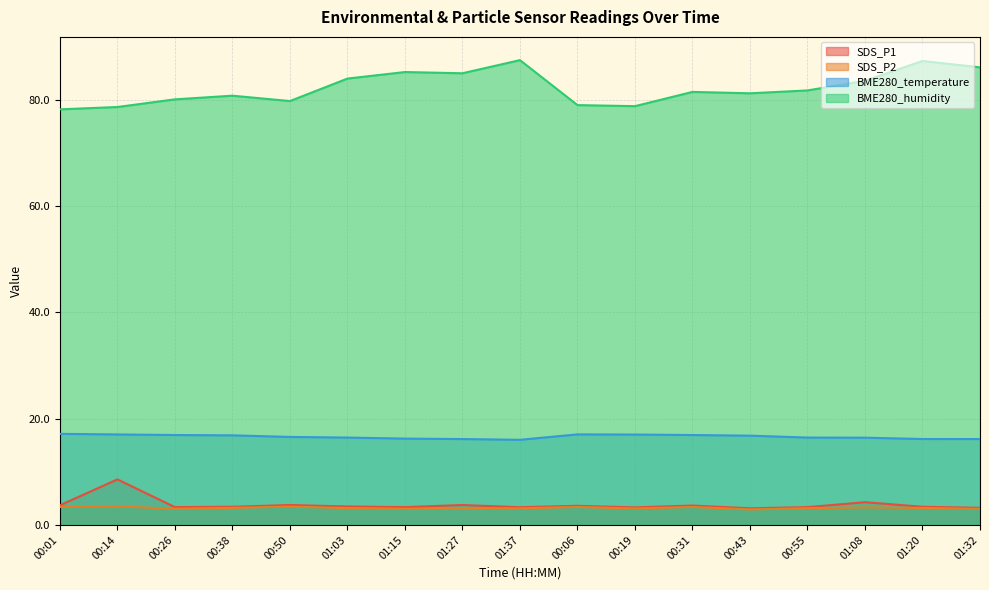

How many lines are shown in the chart?

4